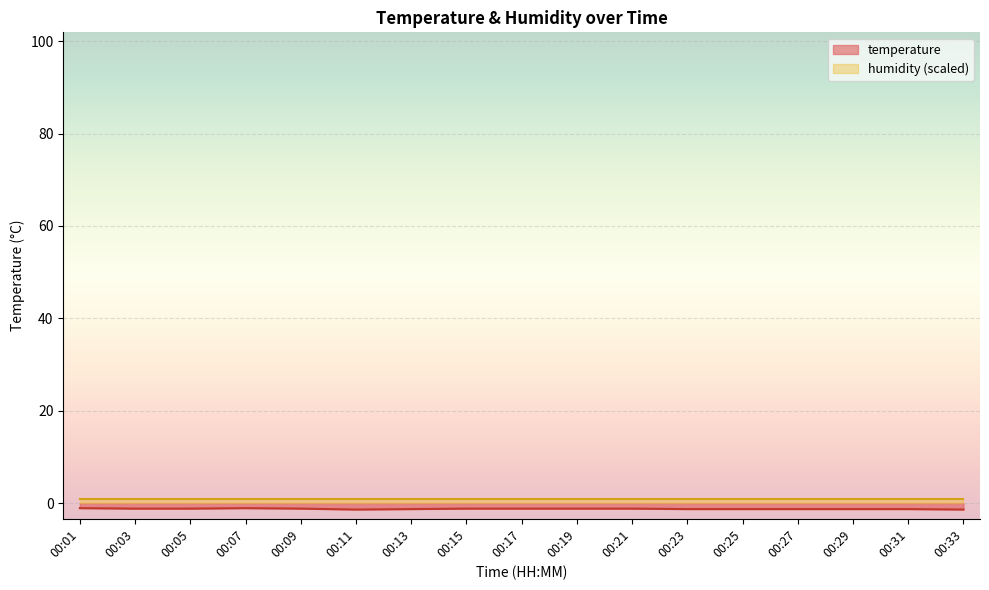

What is the value of the 8th point from the left?

-1.2